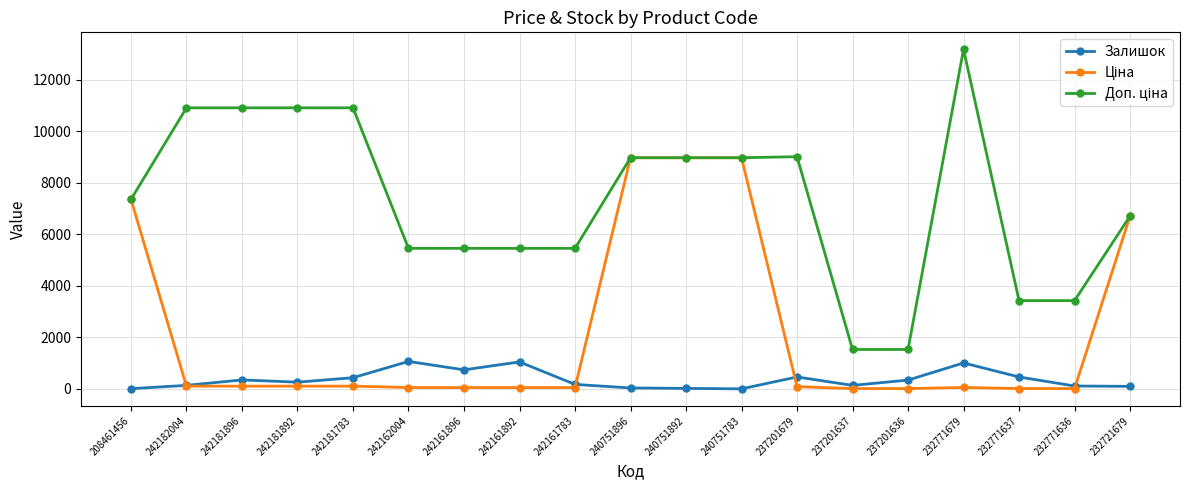

At how many categories does at least one series exceed 5092?

15